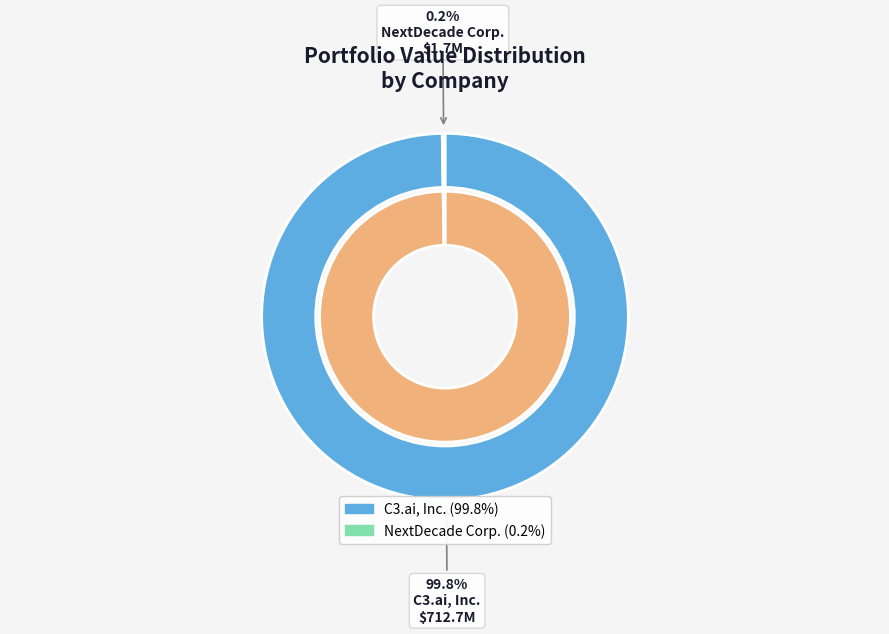

How much of the chart is everything except NextDecade Corp.?

99.8%